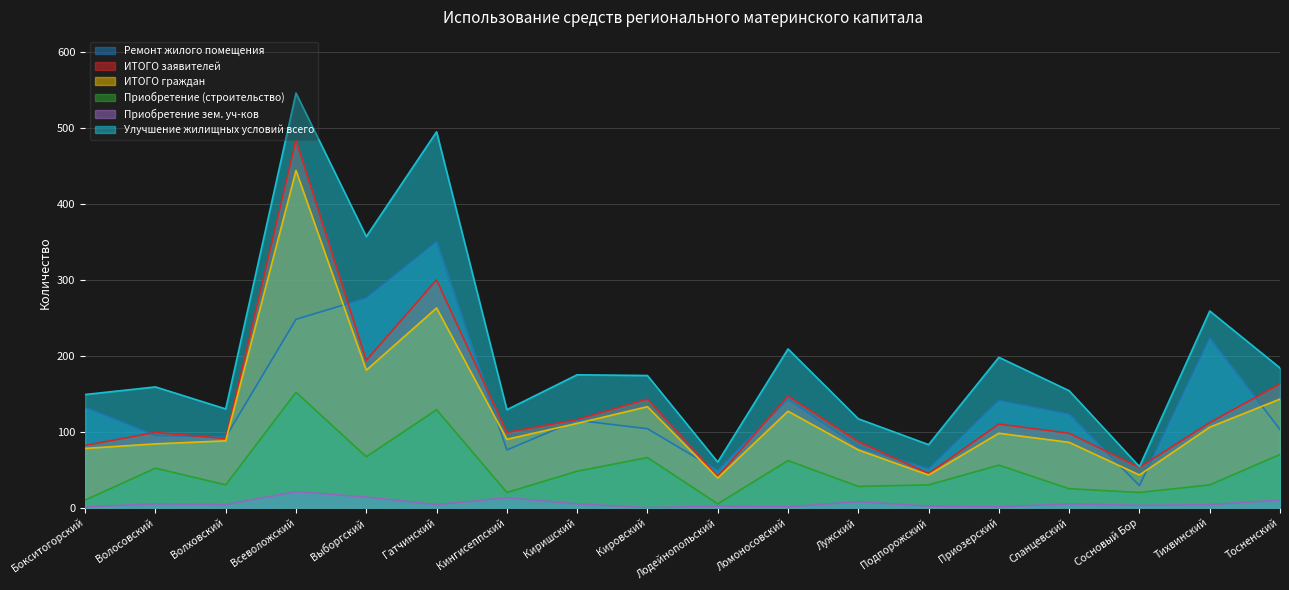

True or false: Приобретение (строительство) and ИТОГО заявителей cross at least once.

False